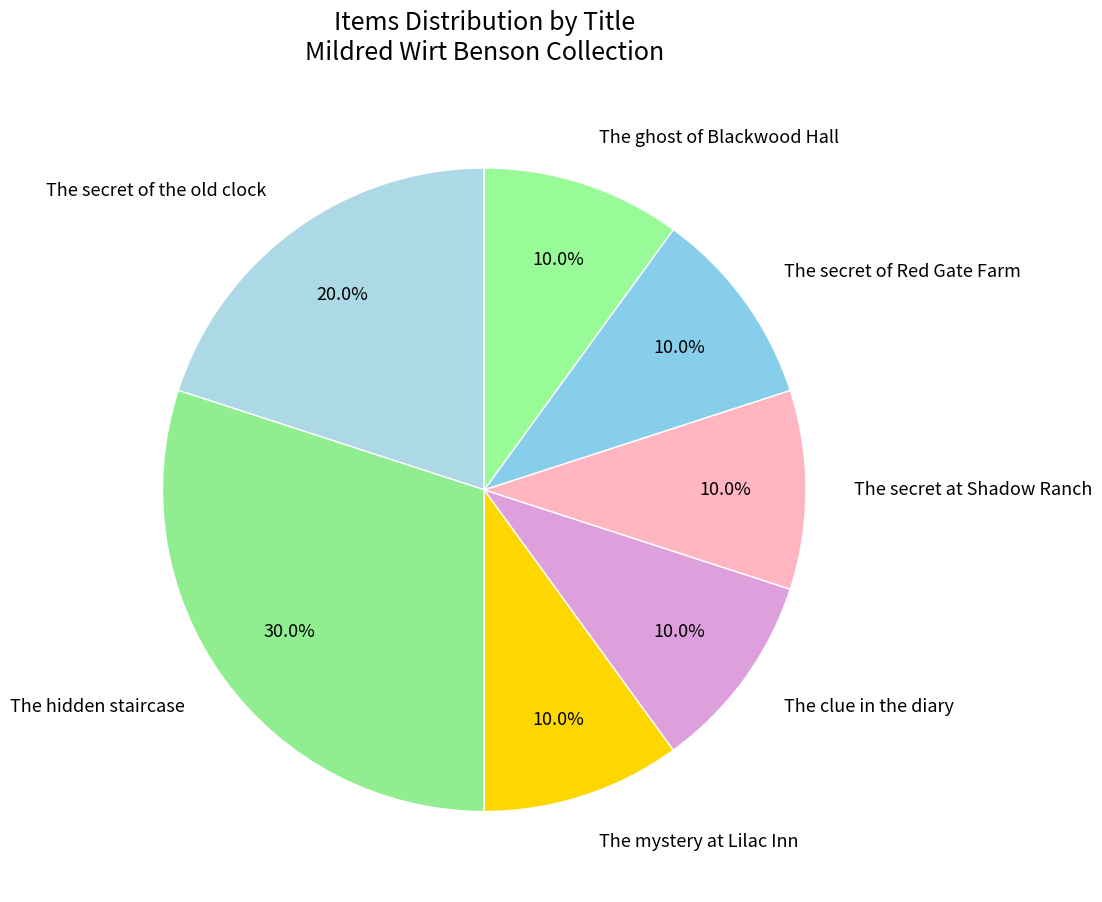

Which category has the biggest portion of the pie?

The hidden staircase